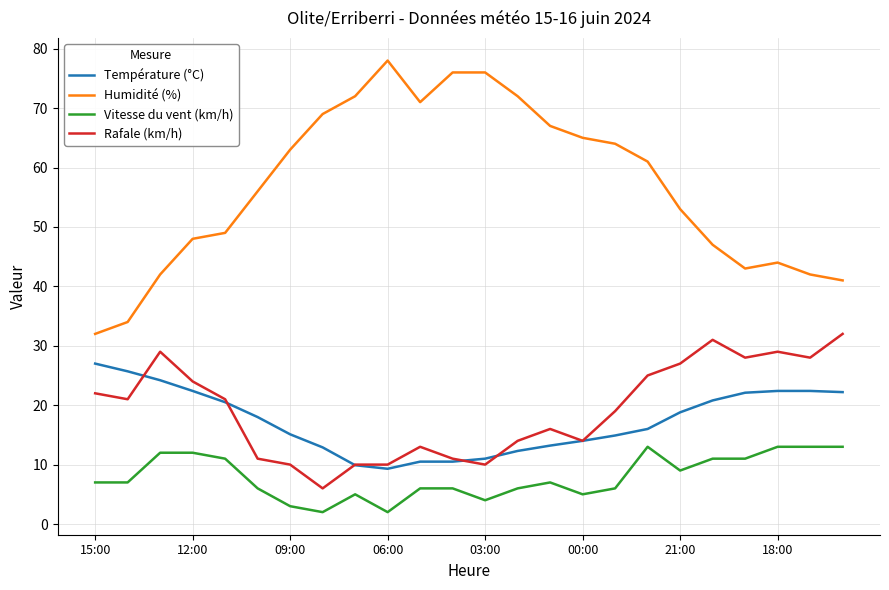

Which series has the widest spread of values?

Humidité (%)